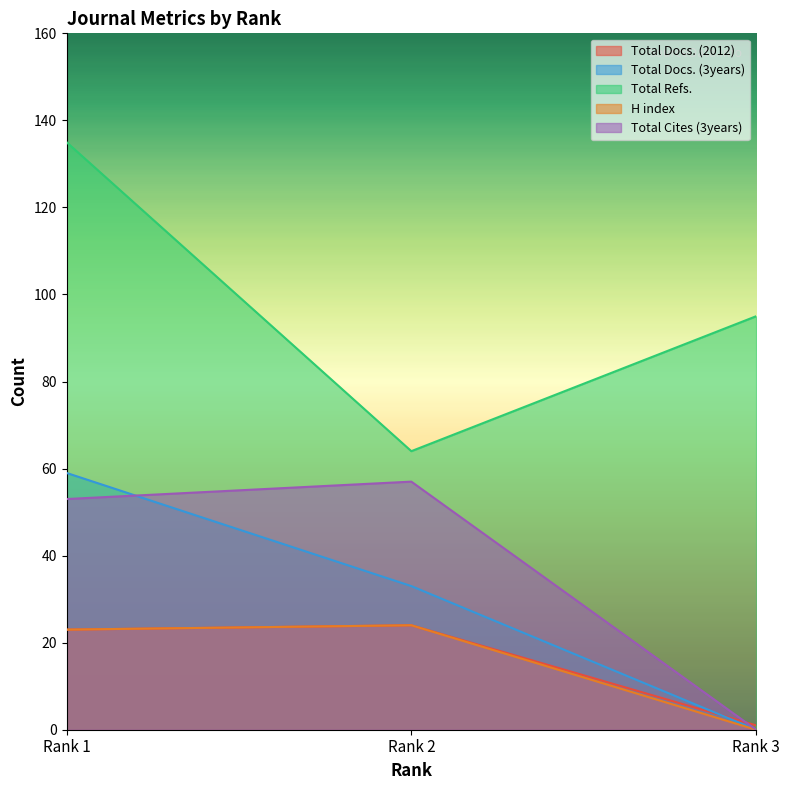

Count the number of data series in this chart.

5